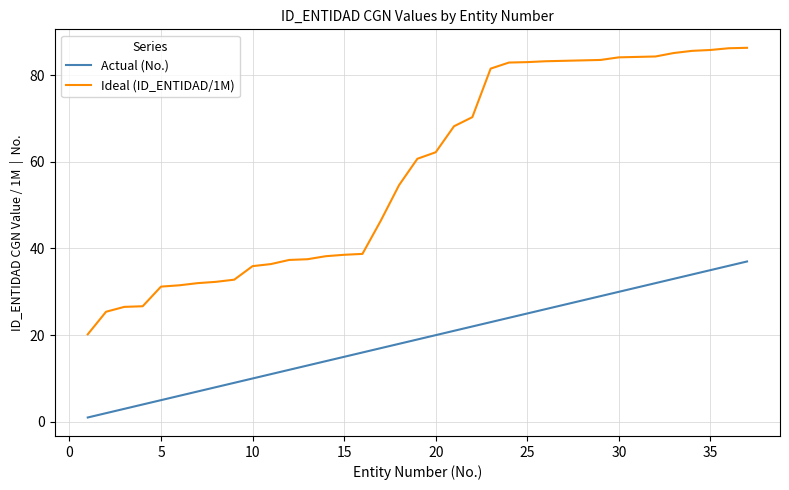

Which series has the largest total across all categories?

Ideal (ID_ENTIDAD/1M)